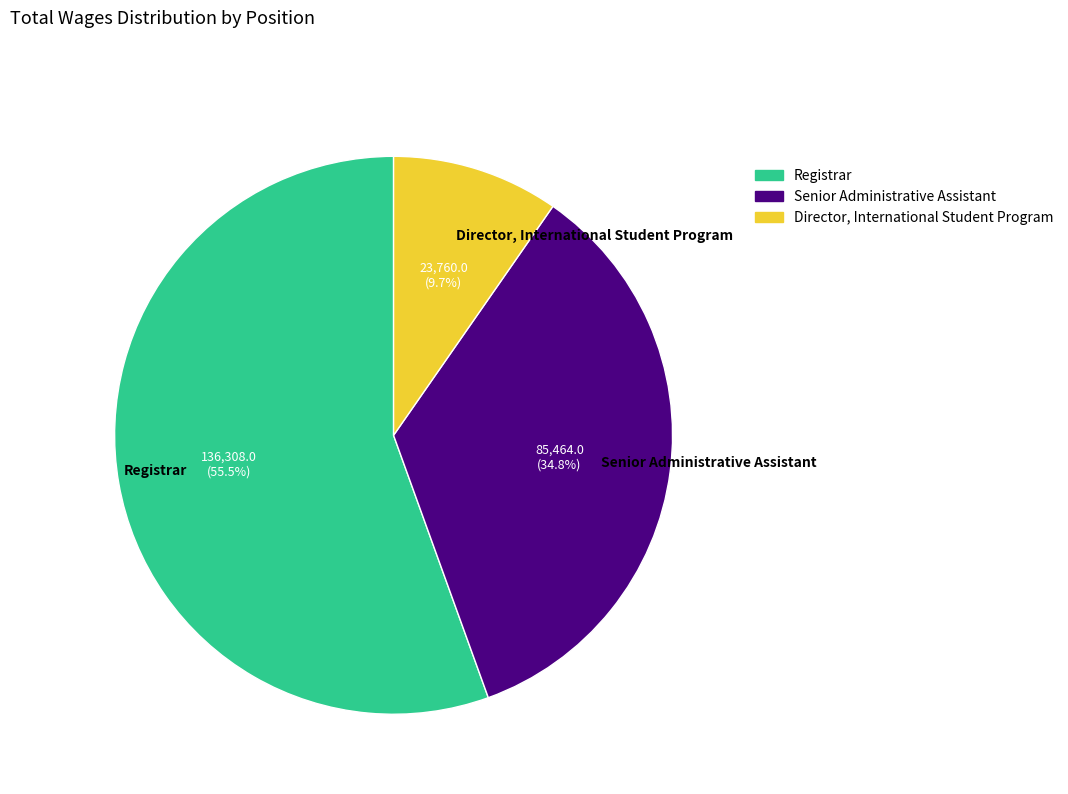

Is Senior Administrative Assistant the majority of the pie?

No